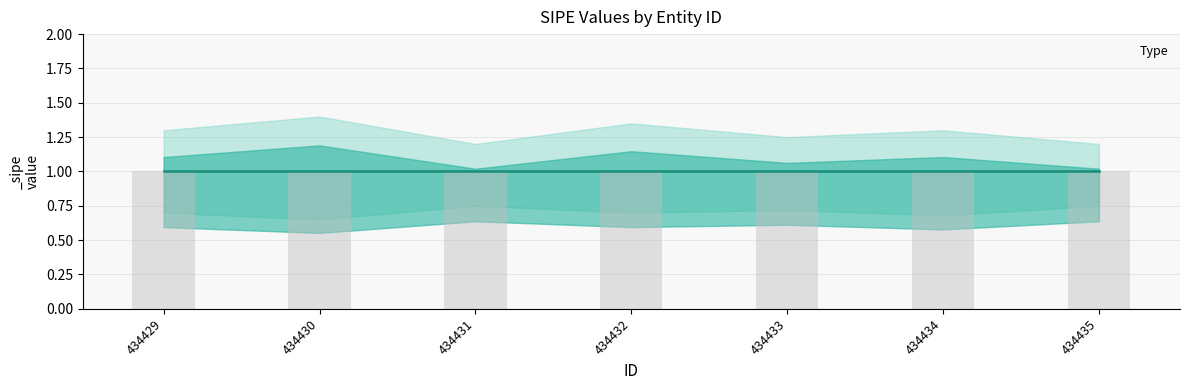

Which category has the lowest value in the _sipe series?

434429